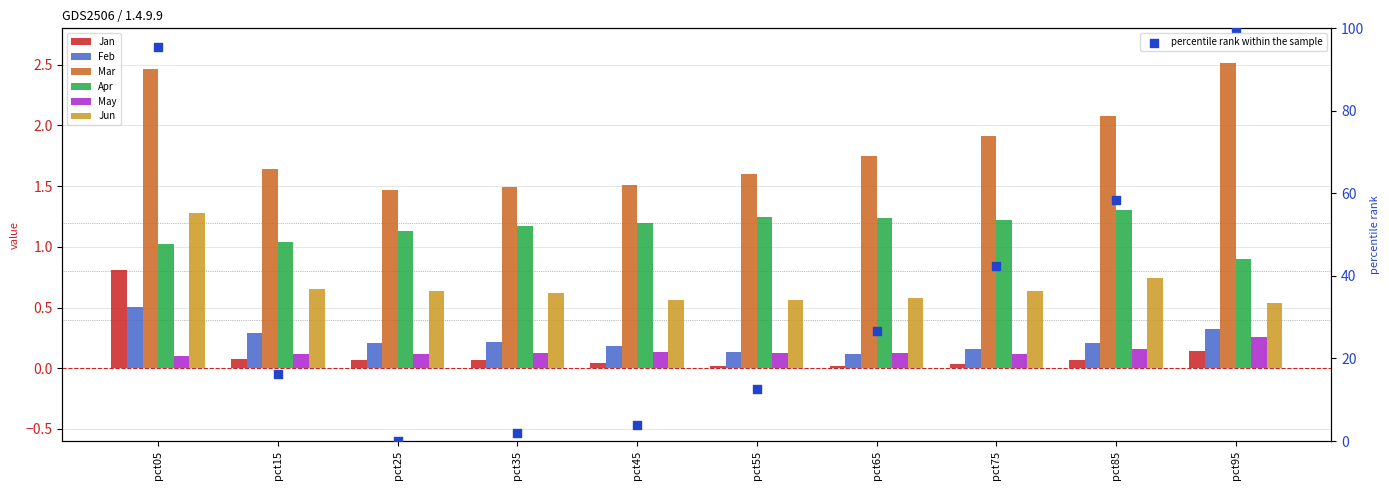

At which category is the sum across all series the highest?

pct05